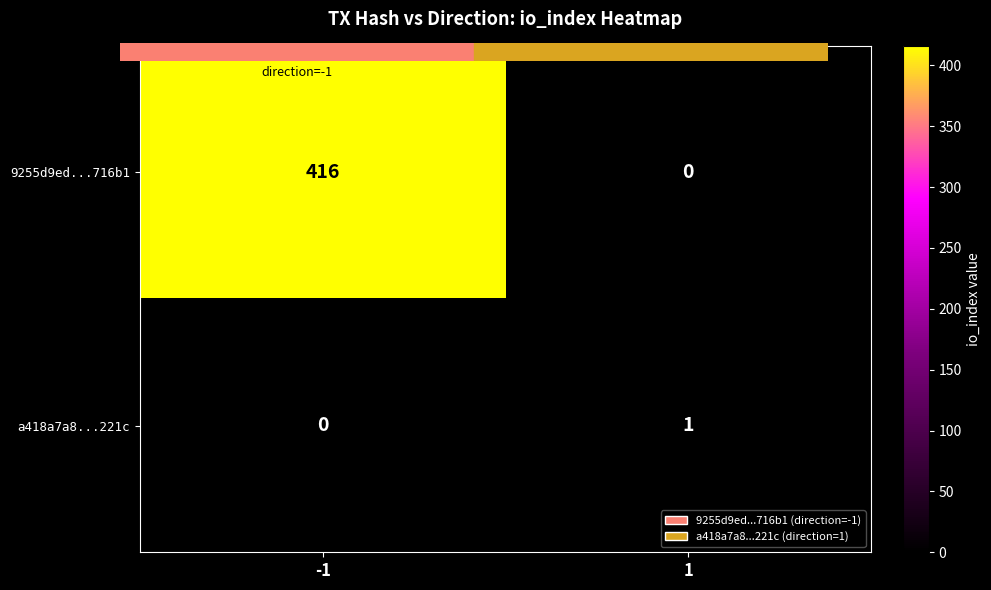

Which series has the largest total across all categories?

9255d9ed...716b1